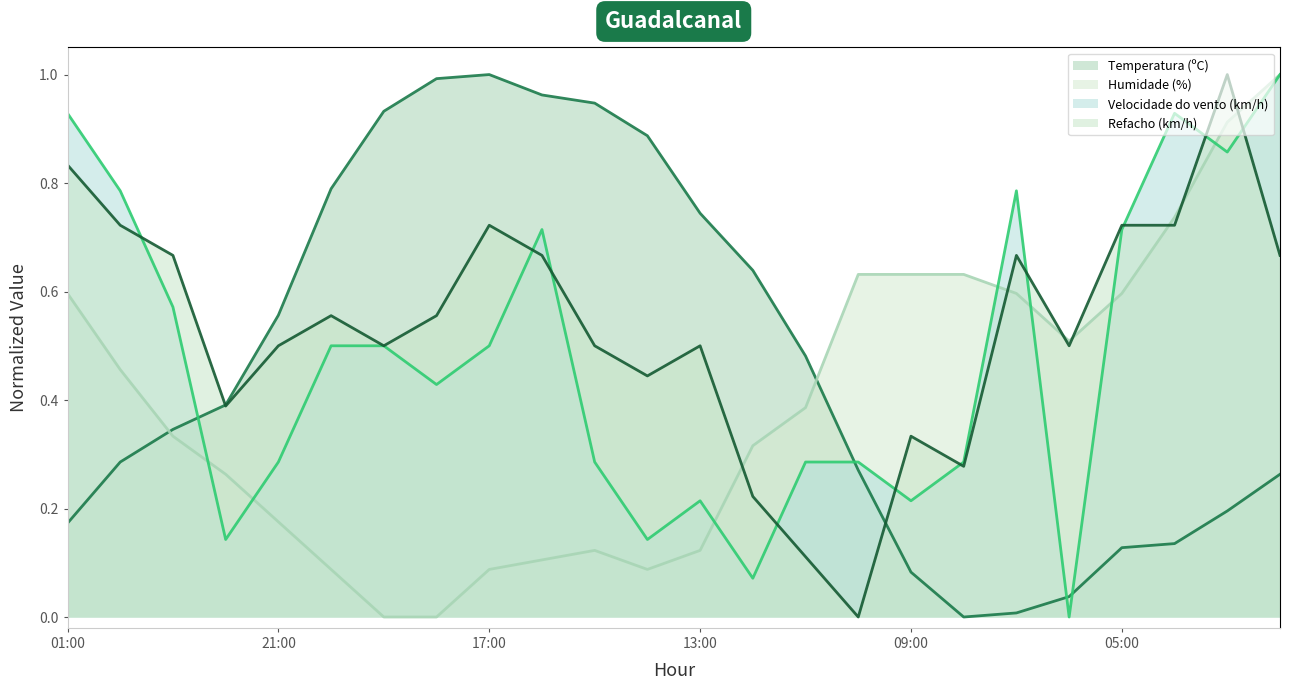

What is the total value across all series at 17:00?

2.3